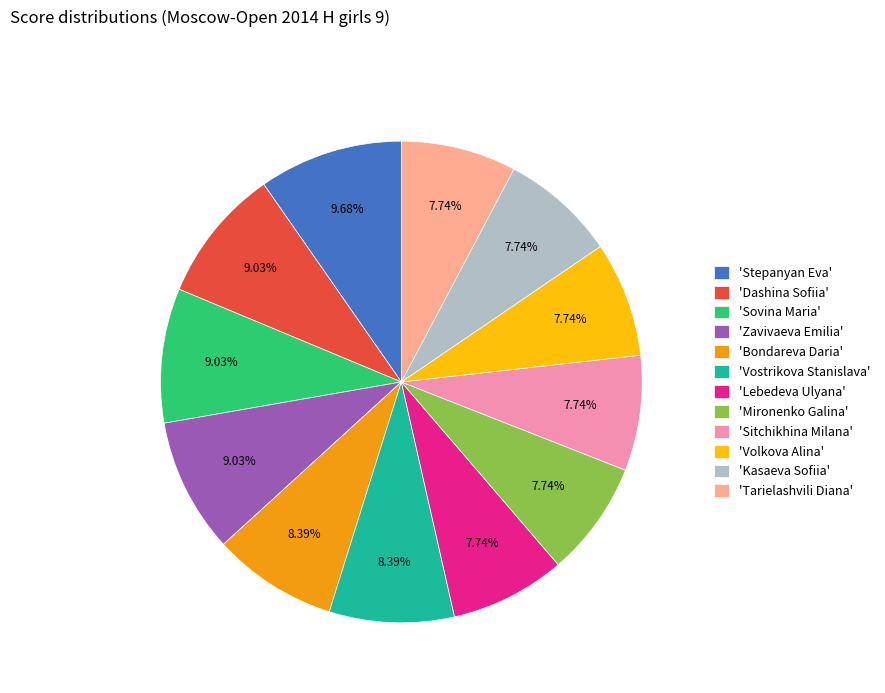

Combined, do 'Stepanyan Eva' and 'Mironenko Galina' account for over 50%?

No